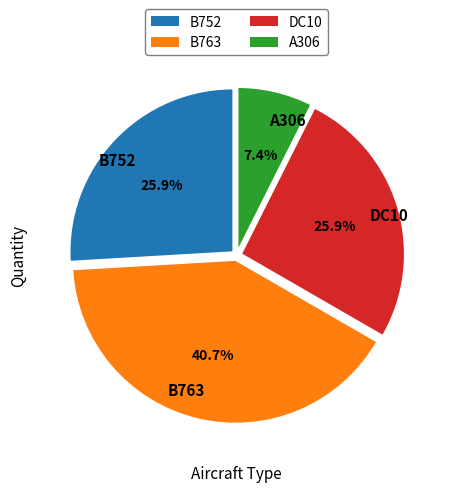

Which has a higher value, B763 or B752?

B763